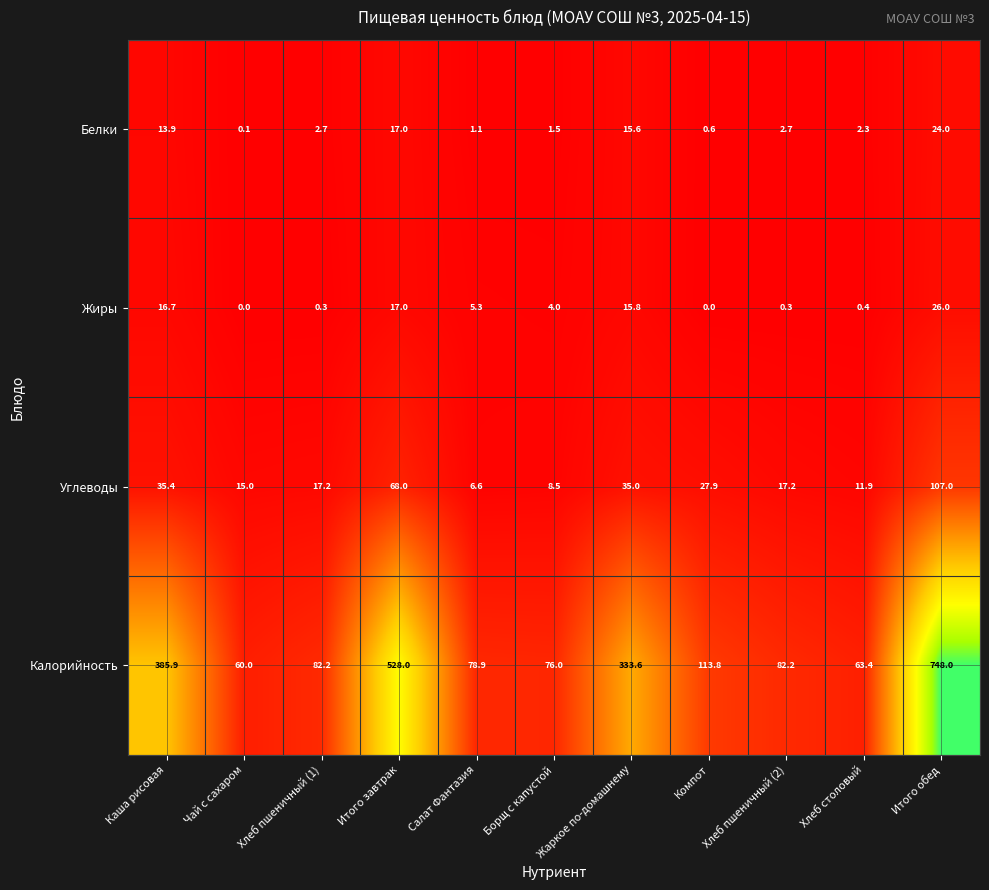

Which label corresponds to the largest value in the chart?

Итого обед